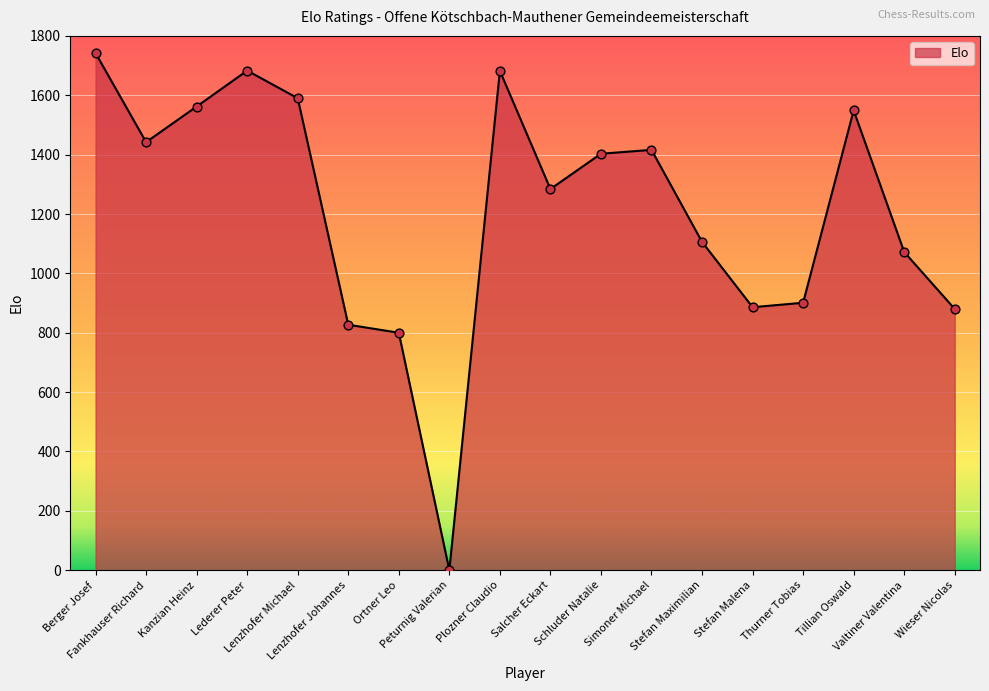

Between Fankhauser Richard and Thurner Tobias, which is larger?

Fankhauser Richard